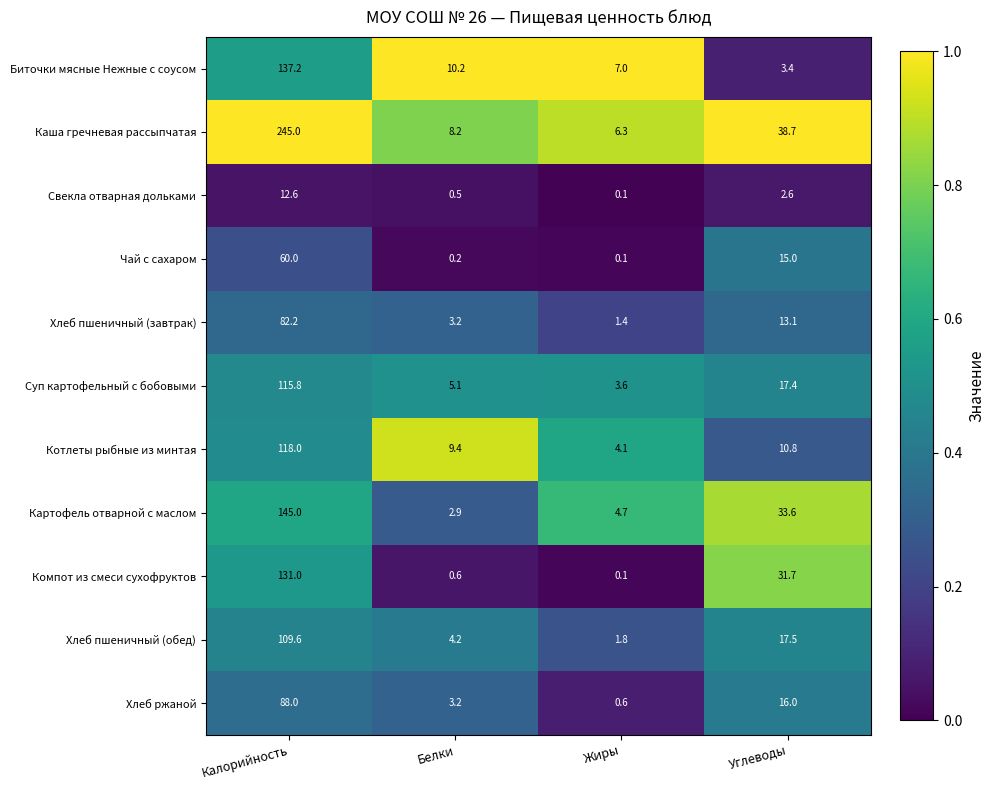

Count the number of data series in this chart.

11